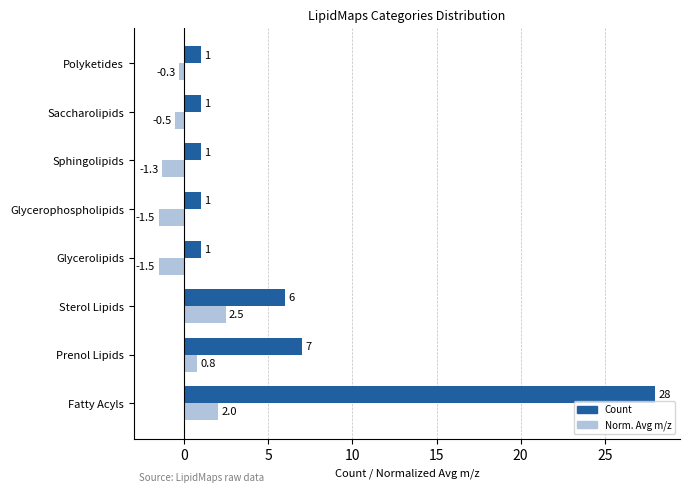

The Norm. Avg m/z series shows -1.5 at Glycerophospholipids. True or false?

True